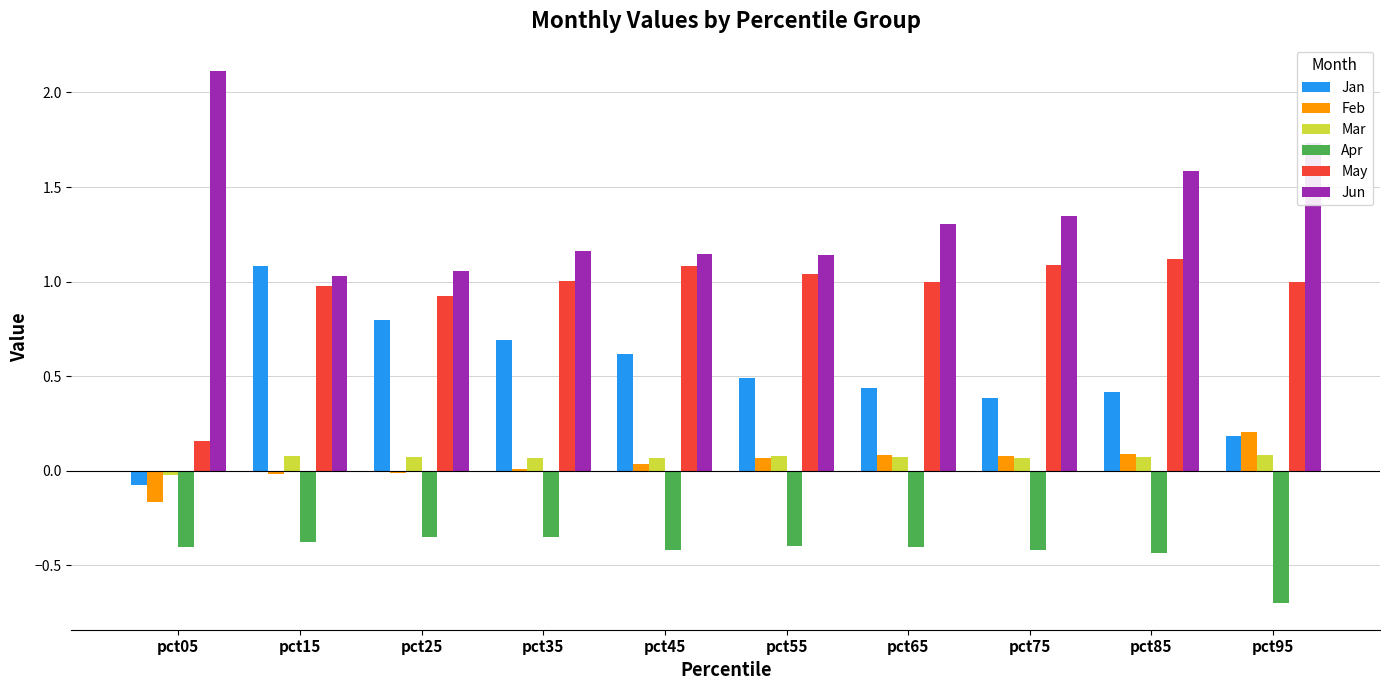

What is the sum of the Jun values at pct65 and pct55?

2.4